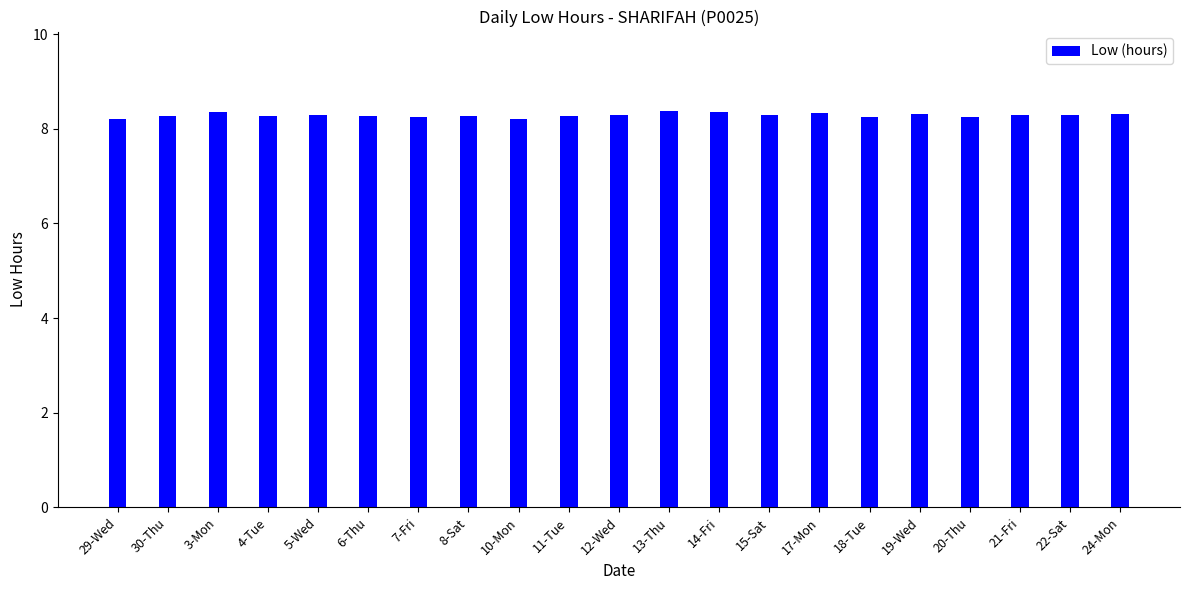

True or false: the data shows 8.3 at 17-Mon.

True